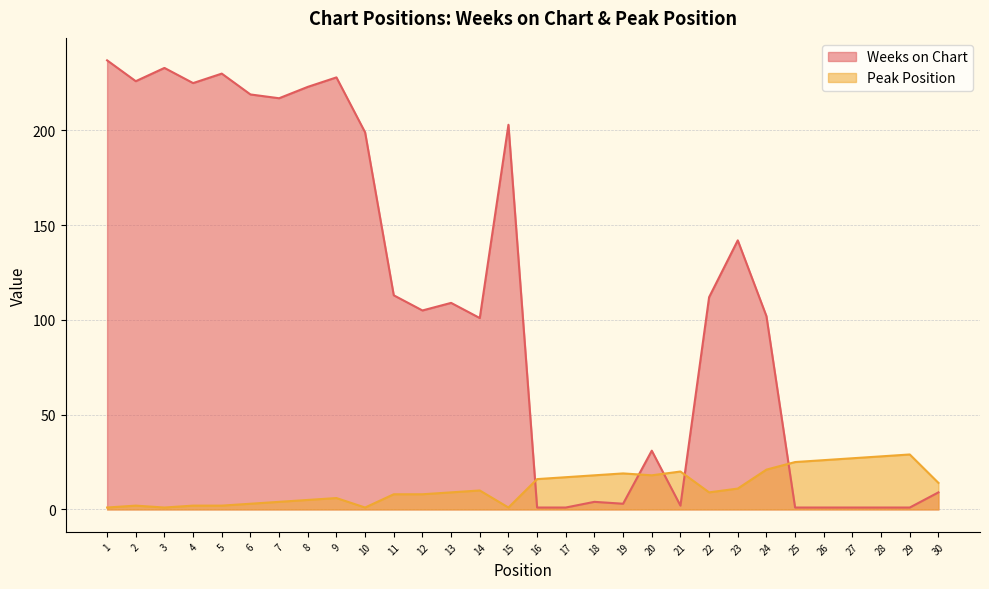

At which label does Peak Position first exceed 10?

16